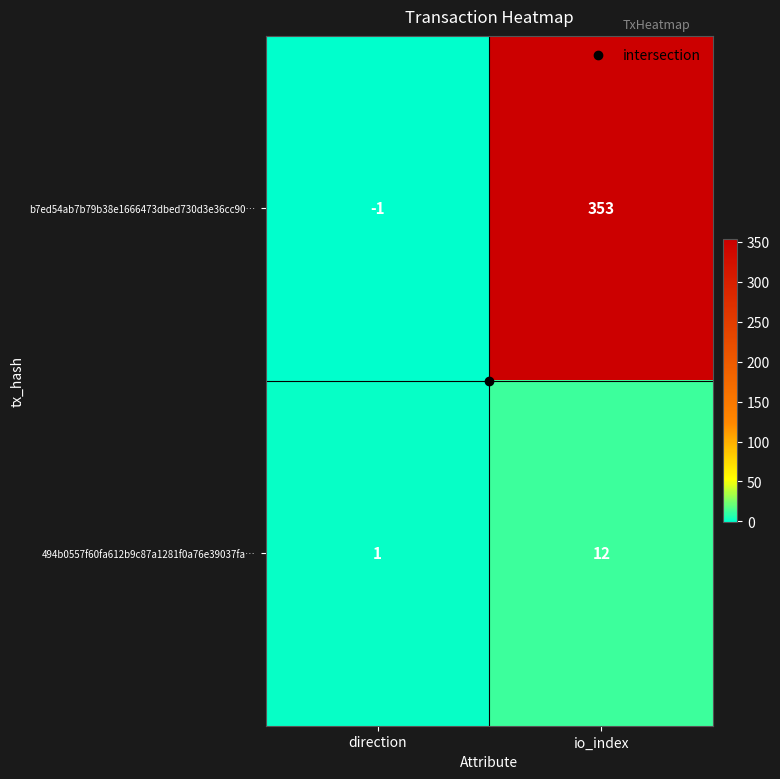

What is the difference between the maximum and minimum values in the b7ed54ab7b79b38e1666473dbed730d3e36cc90… series?

354